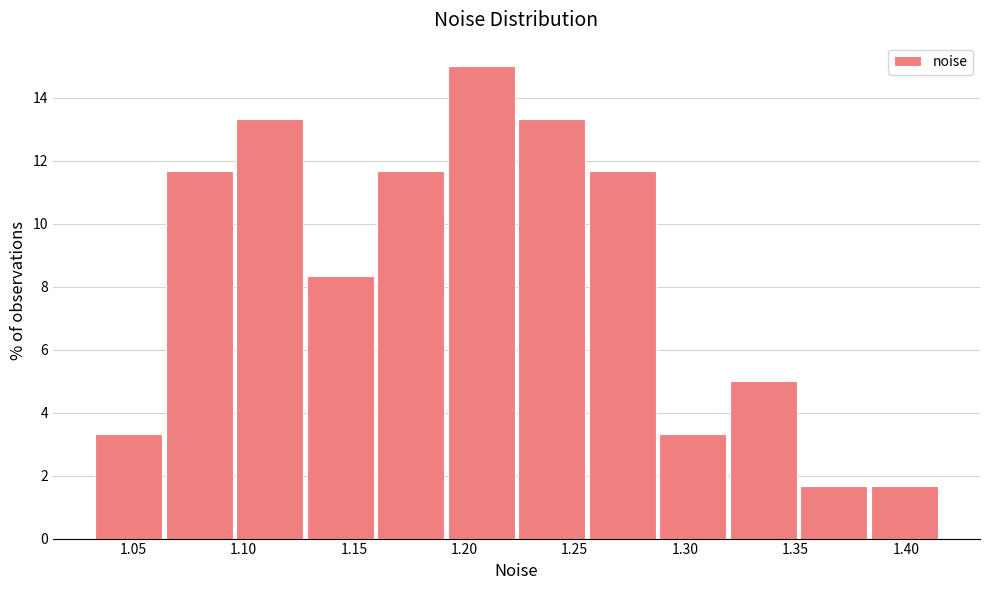

Which range on the x-axis has the tallest bar?

1.195 to 1.225